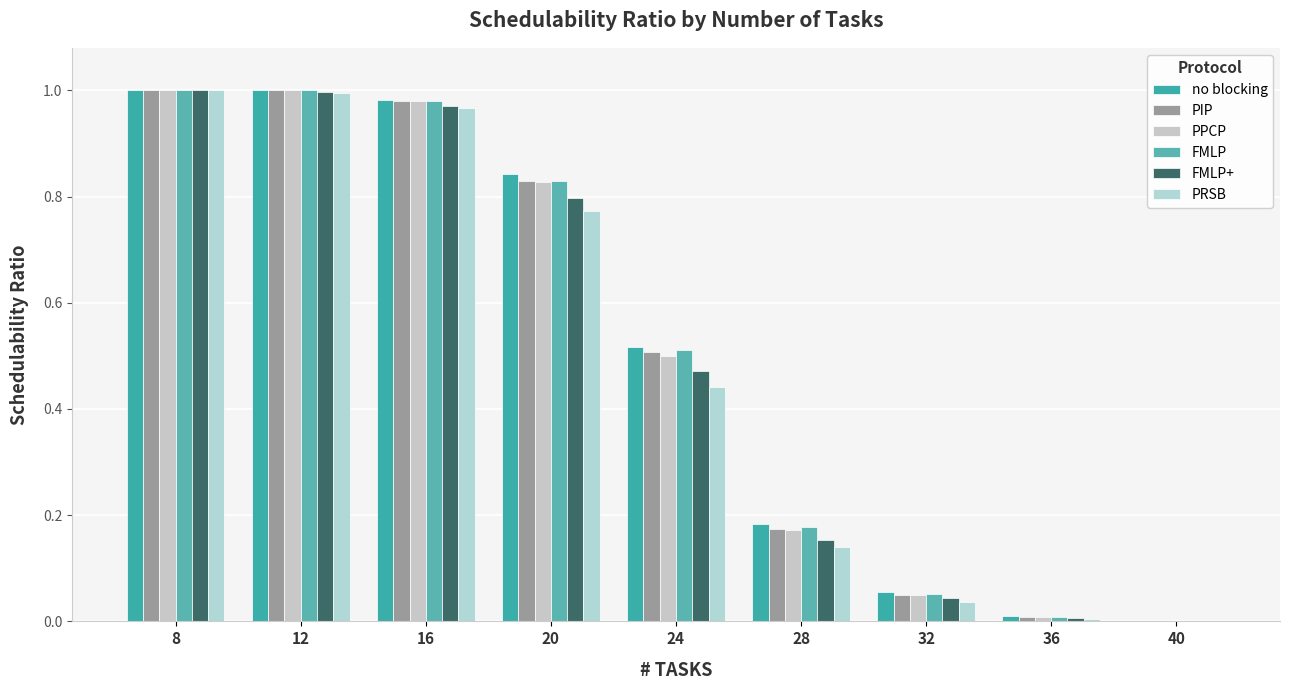

How many categories are shown in the chart?

9